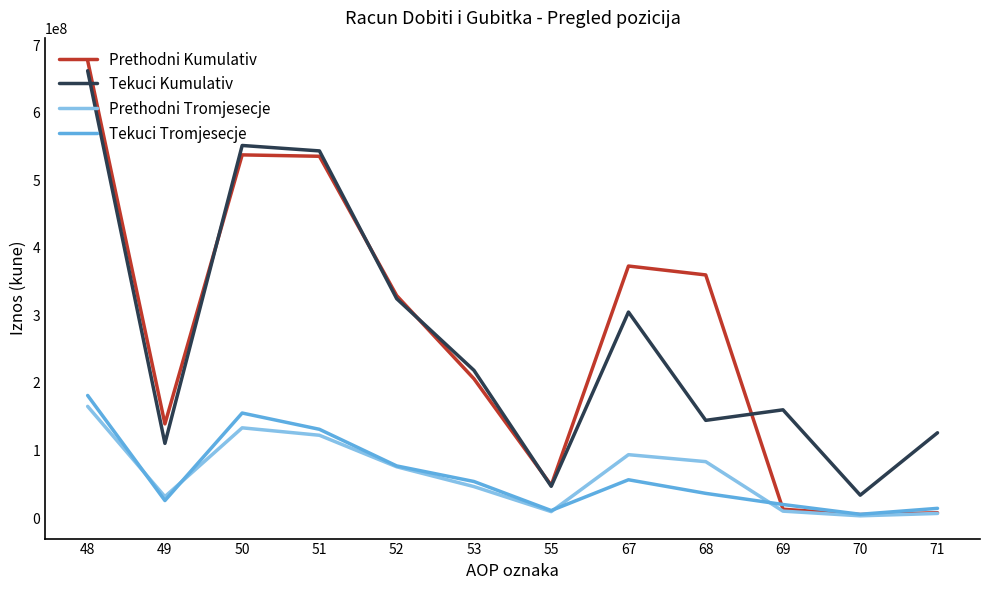

What is the highest value of the Prethodni Kumulativ series?

676898411